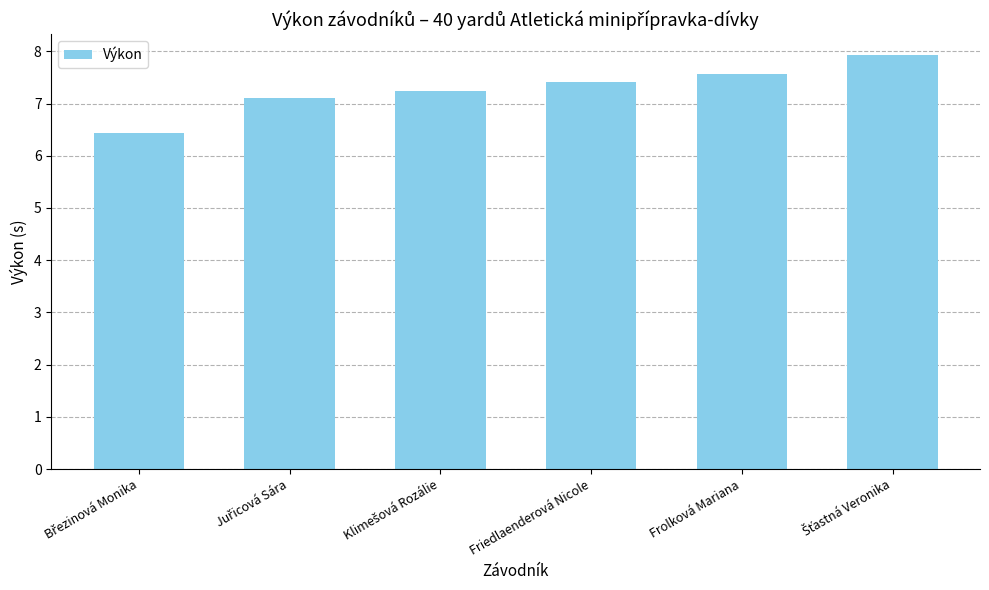

What position from the left is Frolková Mariana?

5